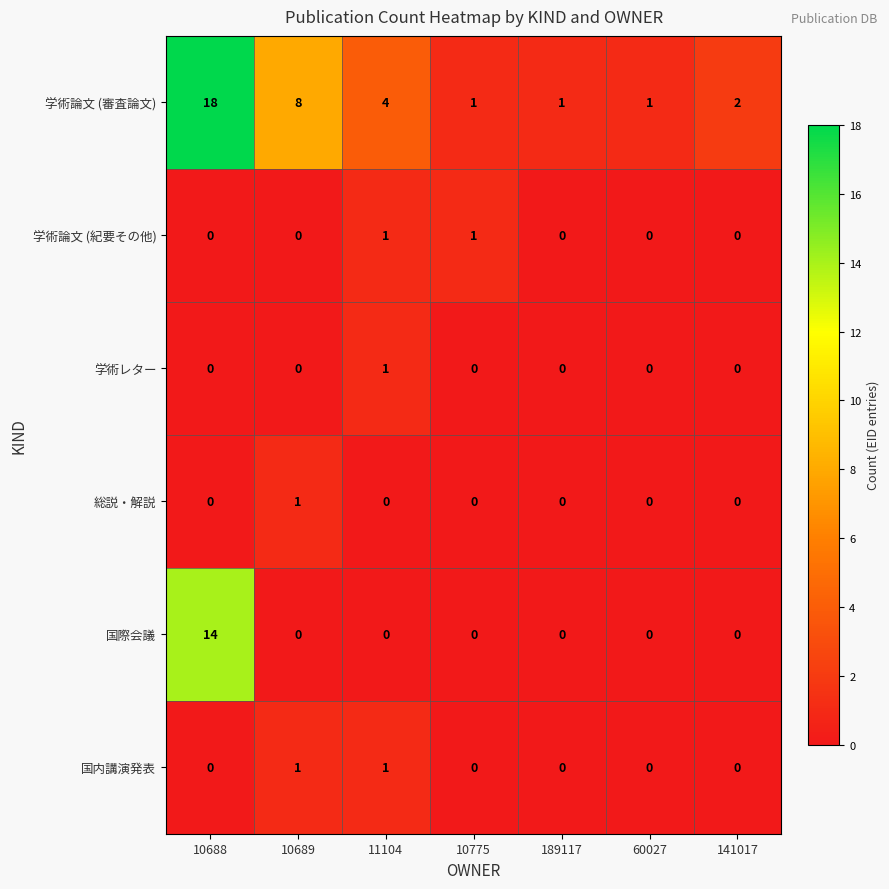

Which series has the largest range (max minus min)?

学術論文 (審査論文)